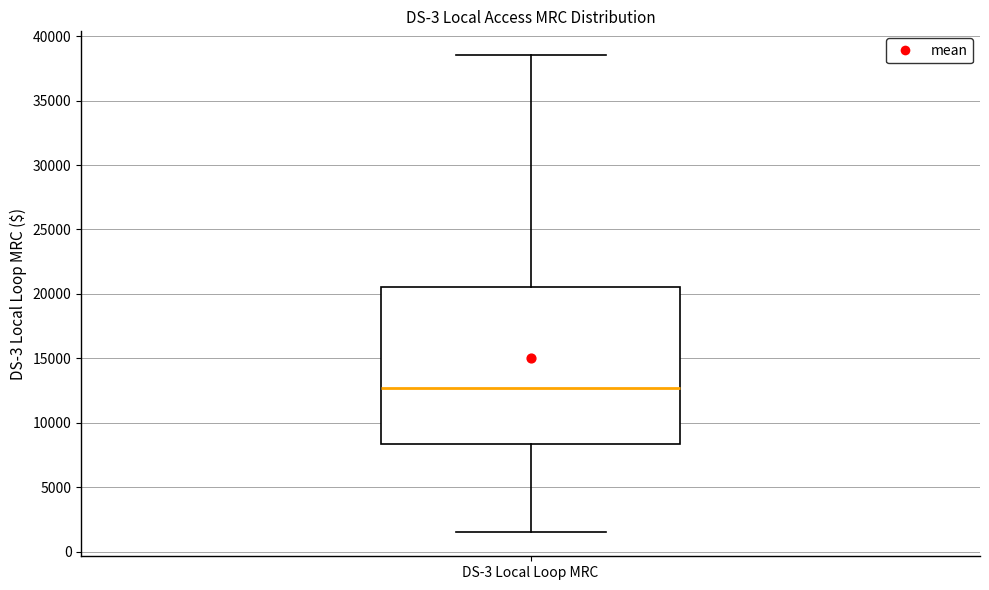

Transcribe this box plot: give where the median line is, the range the box spans, and where the two whiskers end, as read against the y-axis. The values are not printed on the chart, so give them approximately, as read against the axis.

median 12500, box 8500 to 20500, whiskers 1500 to 38500